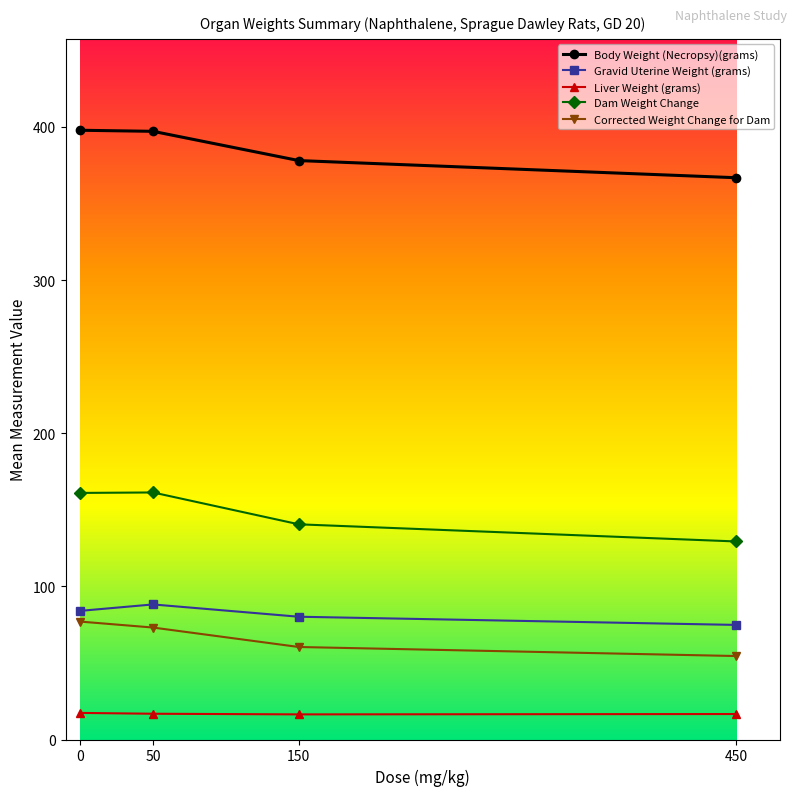

Where is the first local maximum for Gravid Uterine Weight (grams)?

50